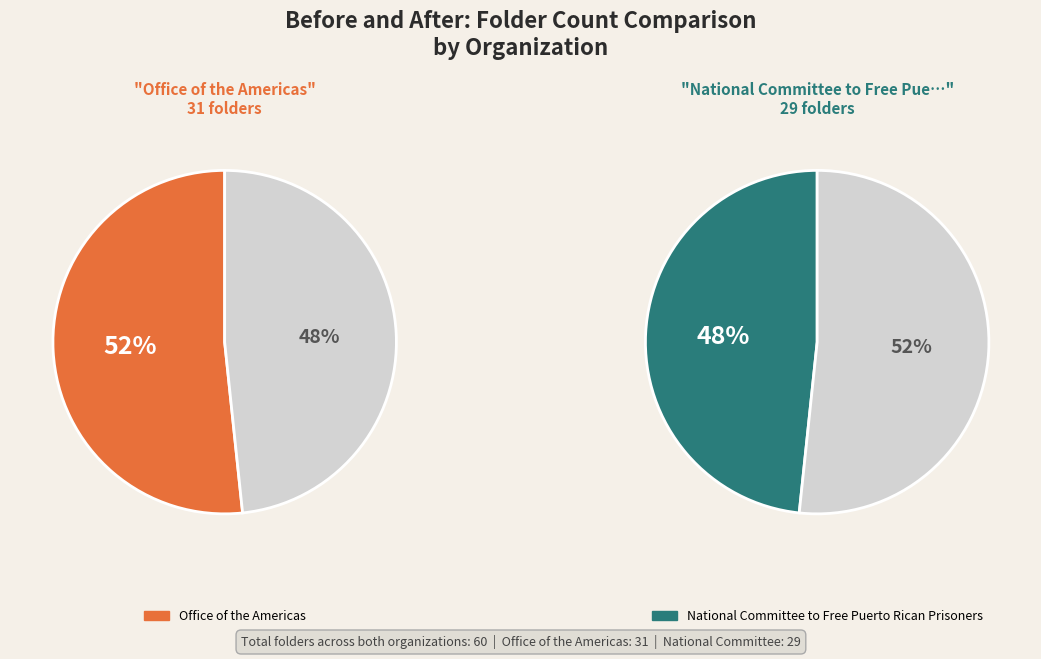

How many slices are in this pie chart?

2